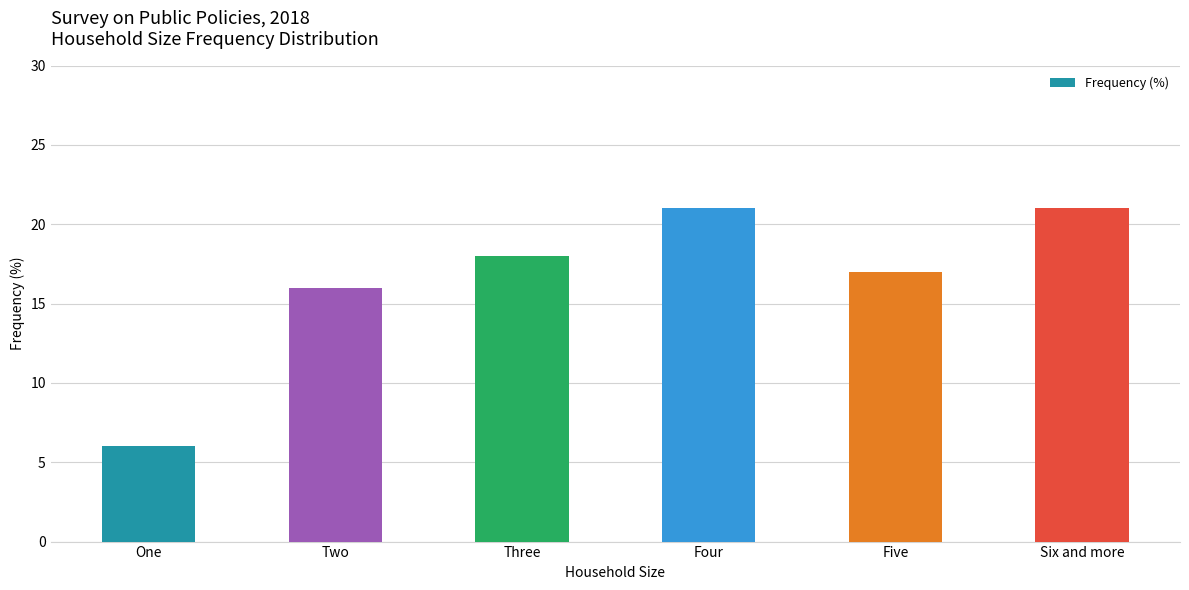

Which has a higher value, One or Five?

Five